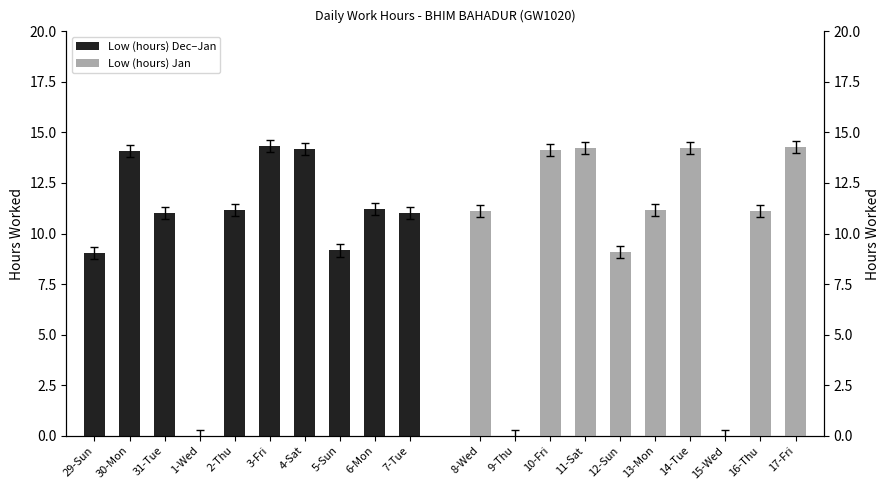

Read the Low (hours) Dec–Jan value at 30-Mon.

14.1